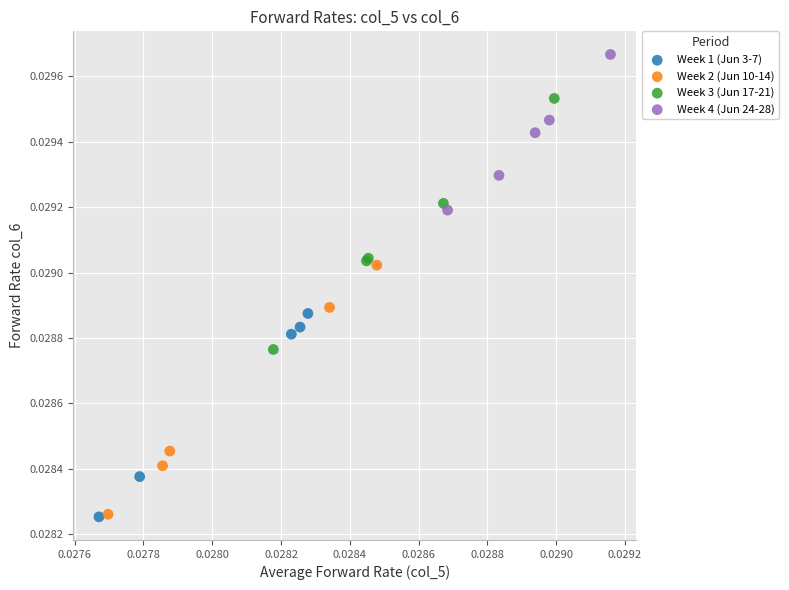

What are all the series names shown in the legend?

Week 1 (Jun 3-7), Week 2 (Jun 10-14), Week 3 (Jun 17-21), Week 4 (Jun 24-28)